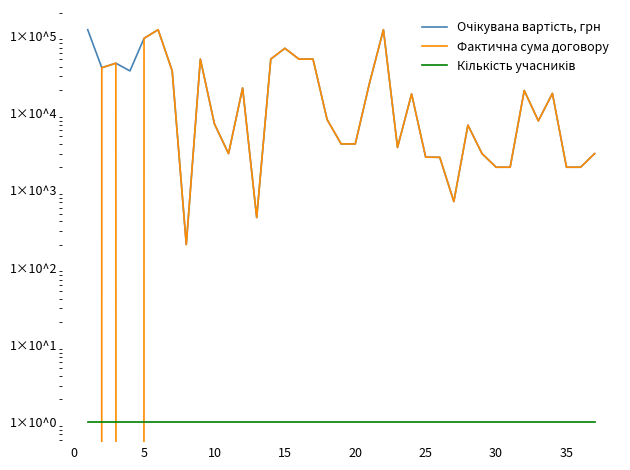

The Кількість учасників series shows 1.8 at 18. True or false?

False